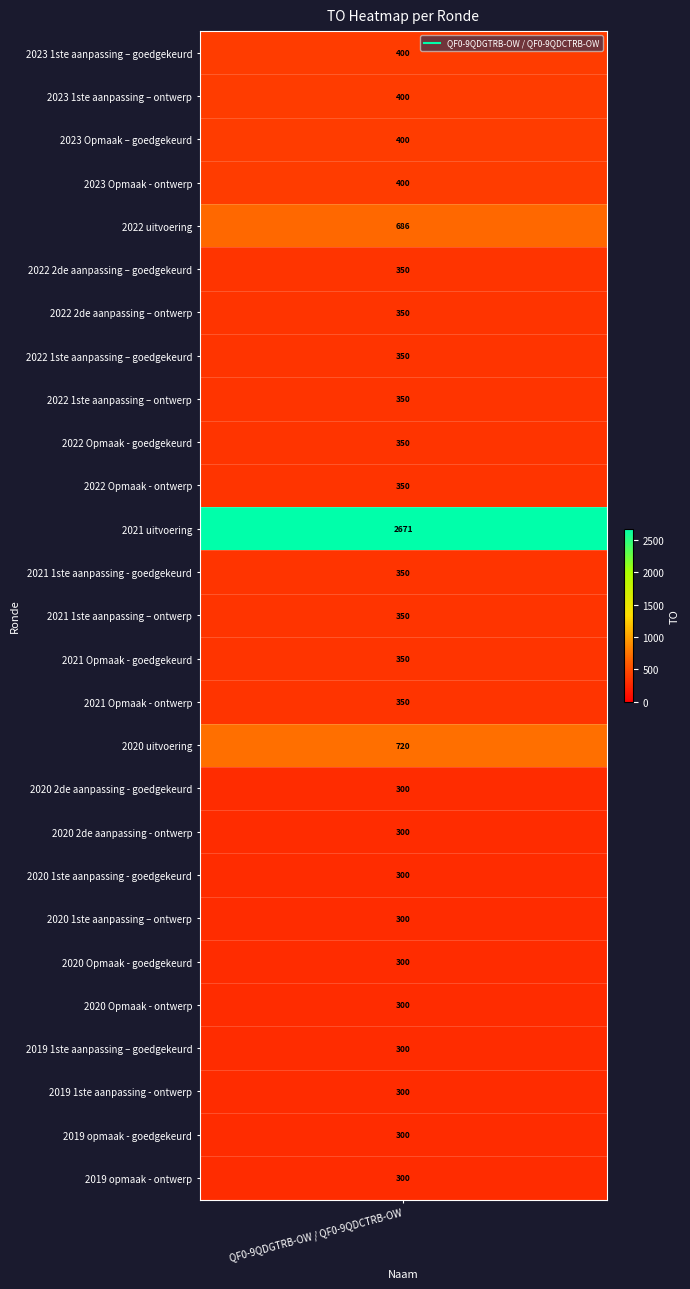

How many data points does each series have?

27